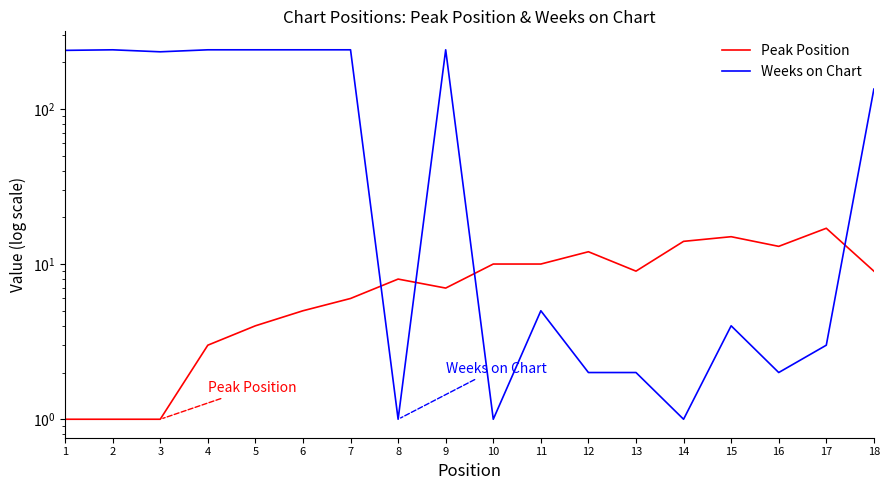

Where do Weeks on Chart and Peak Position first cross each other?

7 and 8